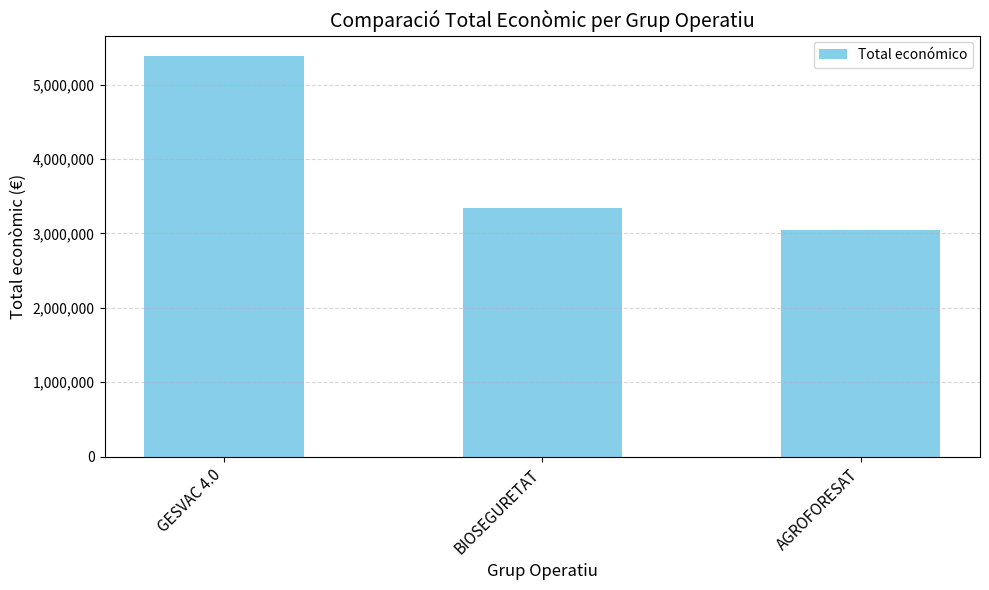

True or false: the data shows 3051573 at AGROFORESAT.

True